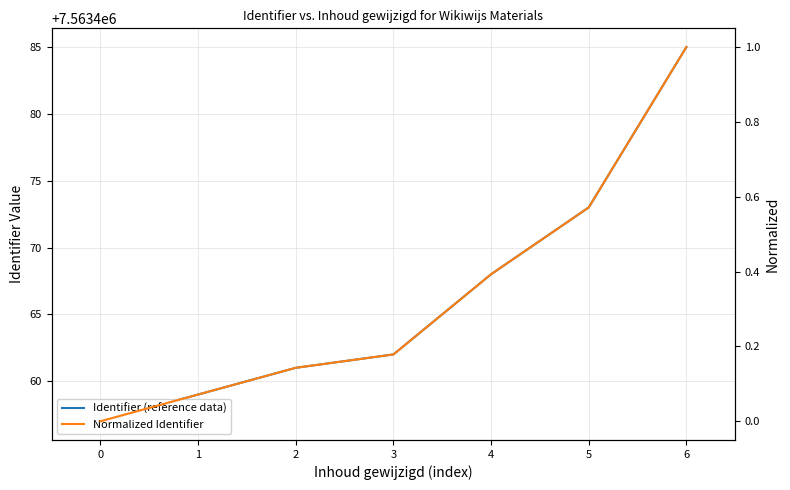

Read the Normalized Identifier value at 1.

0.1